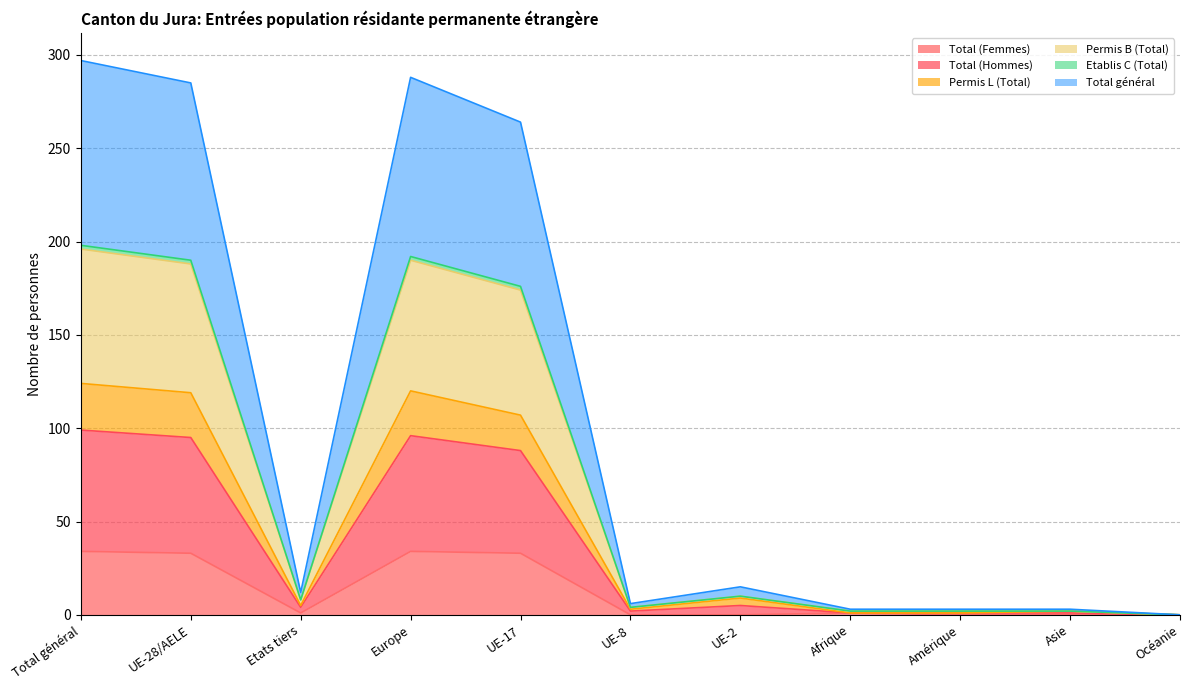

What is the difference between the second highest and second lowest values in the Total (Femmes) series?

34